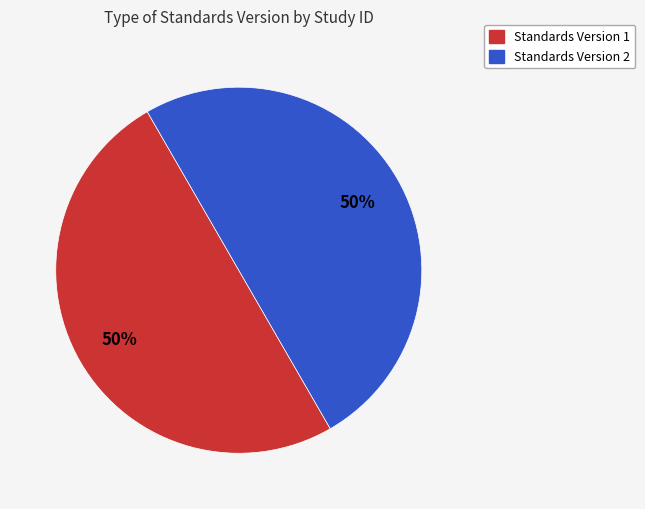

Is the sum of Standards Version 2 and Standards Version 1 greater than half?

Yes